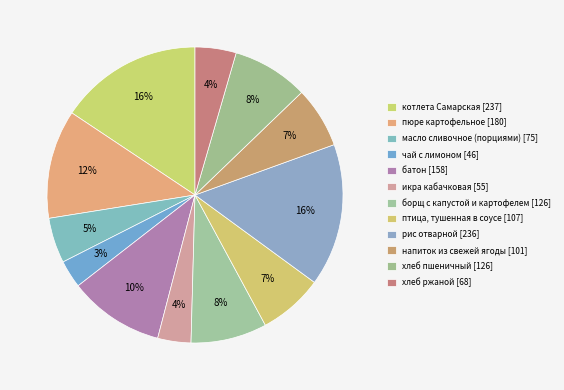

How many segments does this pie chart have?

12